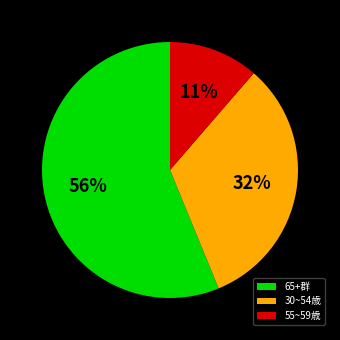

Is it true that 65+群 is 56% of the pie?

True